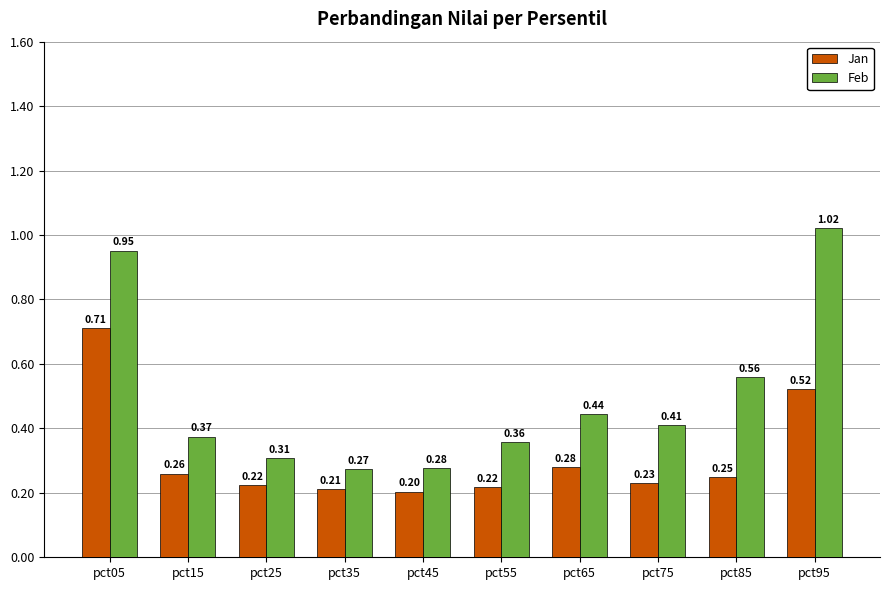

True or false: Jan has a value of 0.2 at pct55.

True